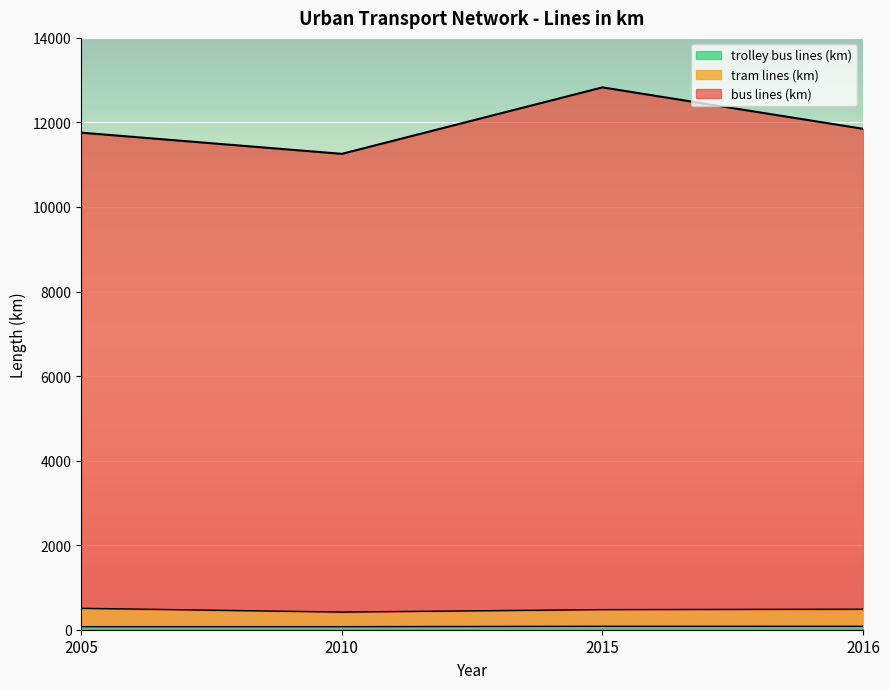

At how many categories does at least one series exceed 4711?

4